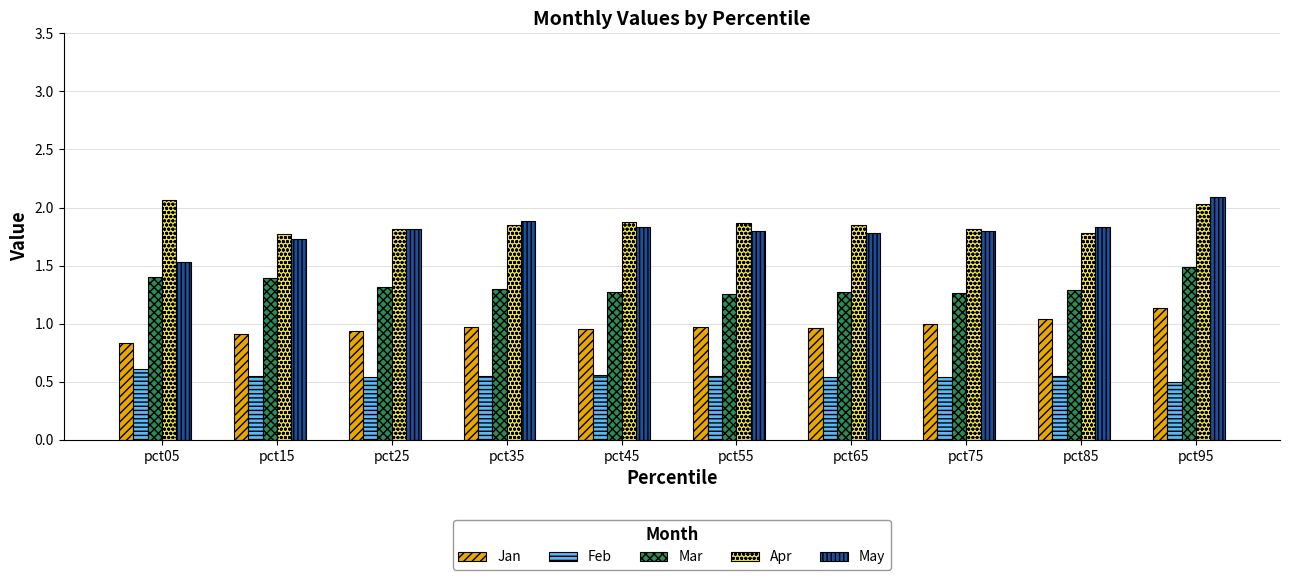

What is the lowest value of the Jan series?

0.8